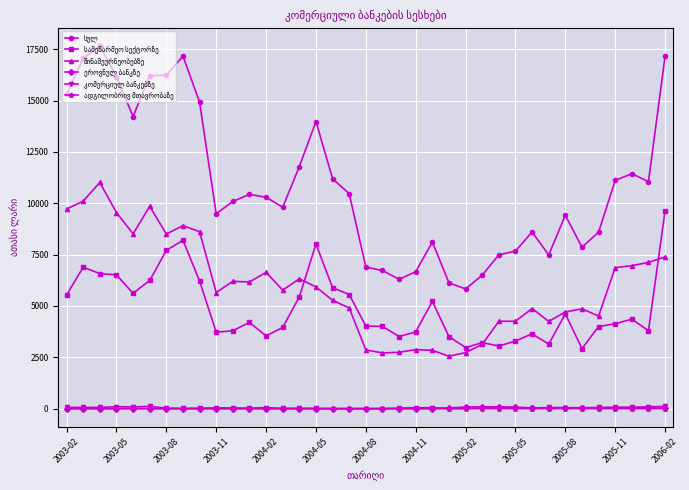

Is it true that სულ equals 10548.2 at 2003-08?

False